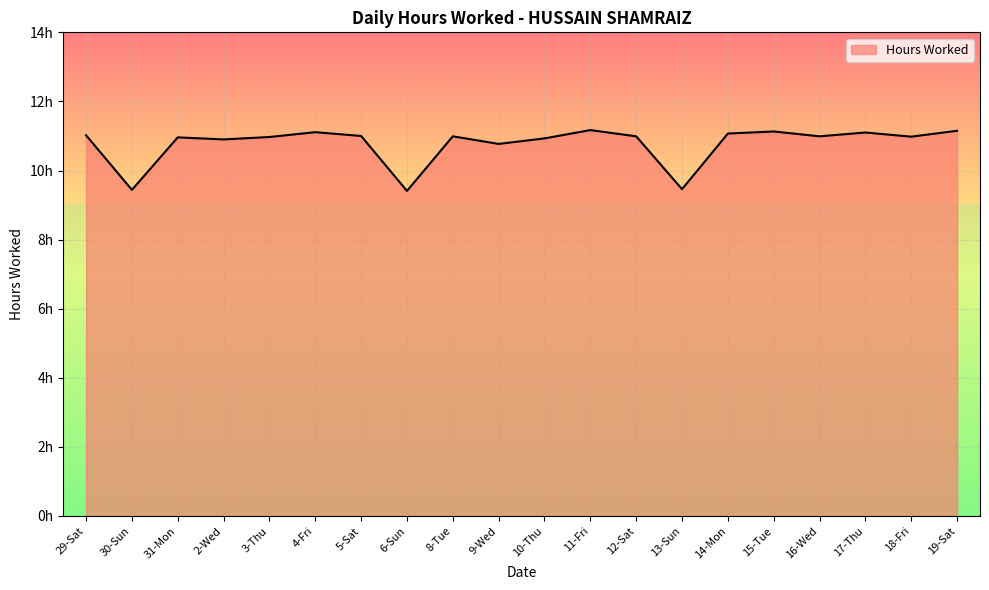

The chart shows a value of 19.5 at 17-Thu. True or false?

False